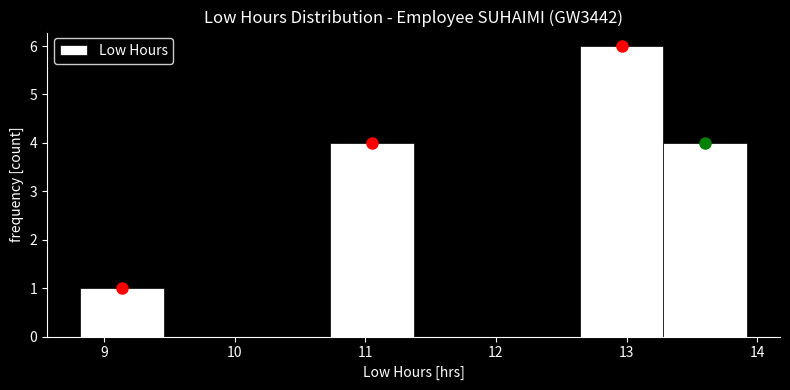

Reading left to right, list every bar in this chart as the range it spans on the x-axis followed by its height. Neither the bar edges nor the heights are printed on the chart, so give them approximately, as read against the axes.

8.8 to 9.5: 1
9.5 to 10.1: 0
10.1 to 10.7: 0
10.7 to 11.4: 4
11.4 to 12.0: 0
12.0 to 12.6: 0
12.6 to 13.3: 6
13.3 to 13.9: 4